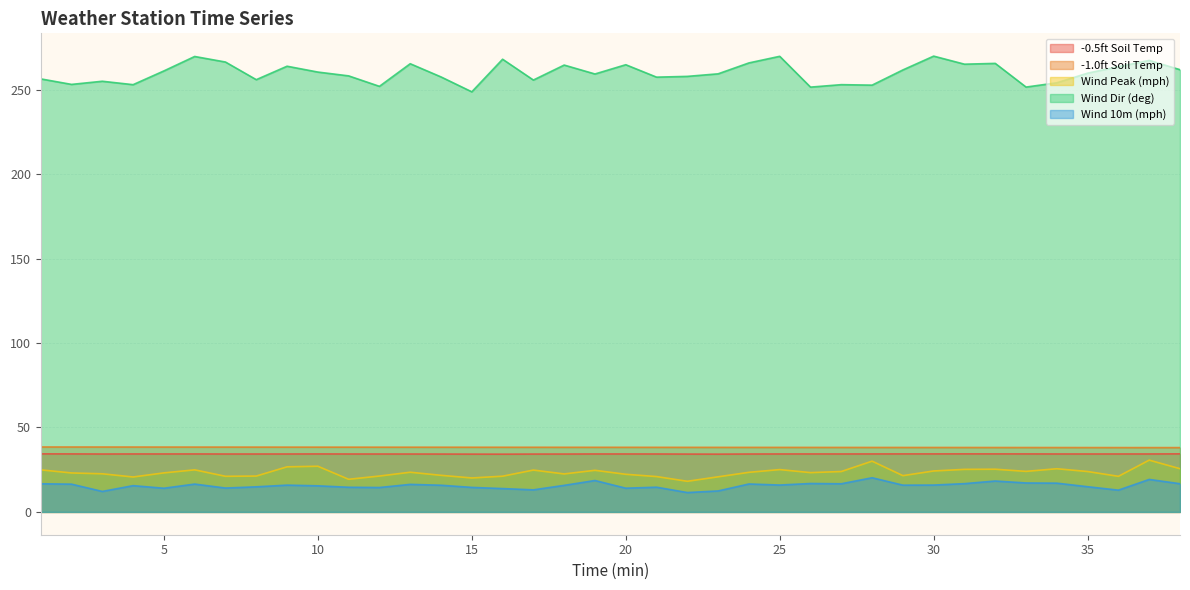

What is the minimum value shown in the chart?

11.5